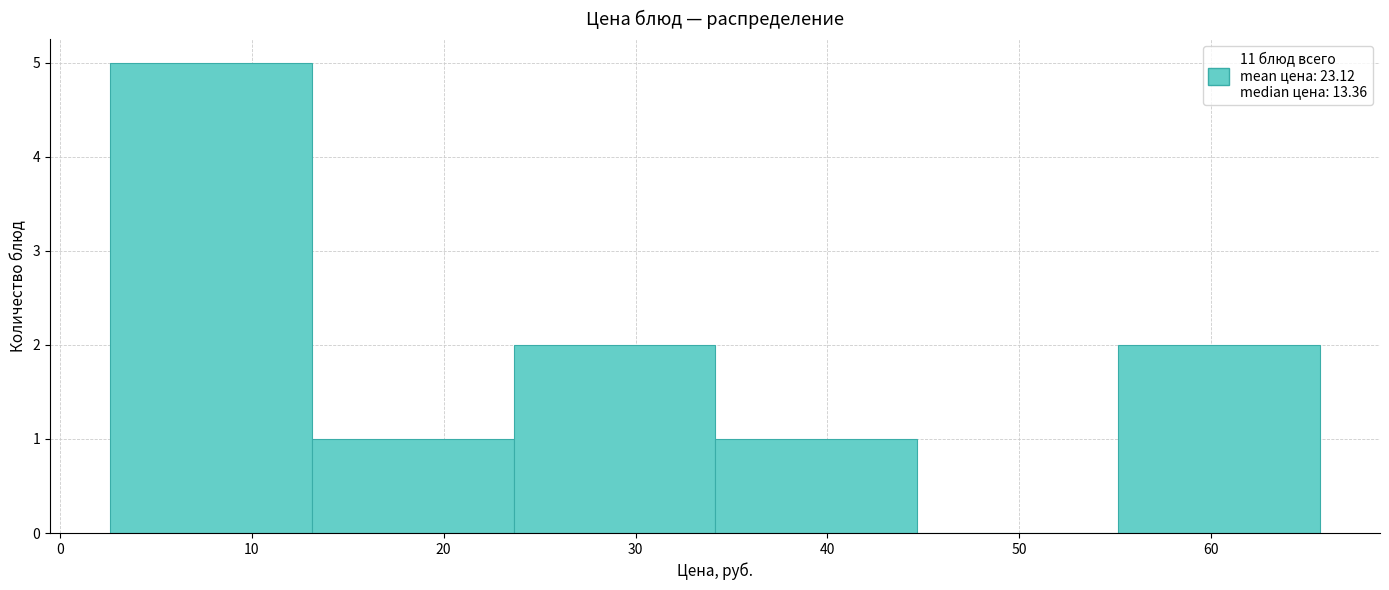

Reading left to right, list every bar in this chart as the range it spans on the x-axis followed by its height. Neither the bar edges nor the heights are printed on the chart, so give them approximately, as read against the axes.

3 to 13: 5
13 to 24: 1
24 to 34: 2
34 to 45: 1
45 to 55: 0
55 to 66: 2